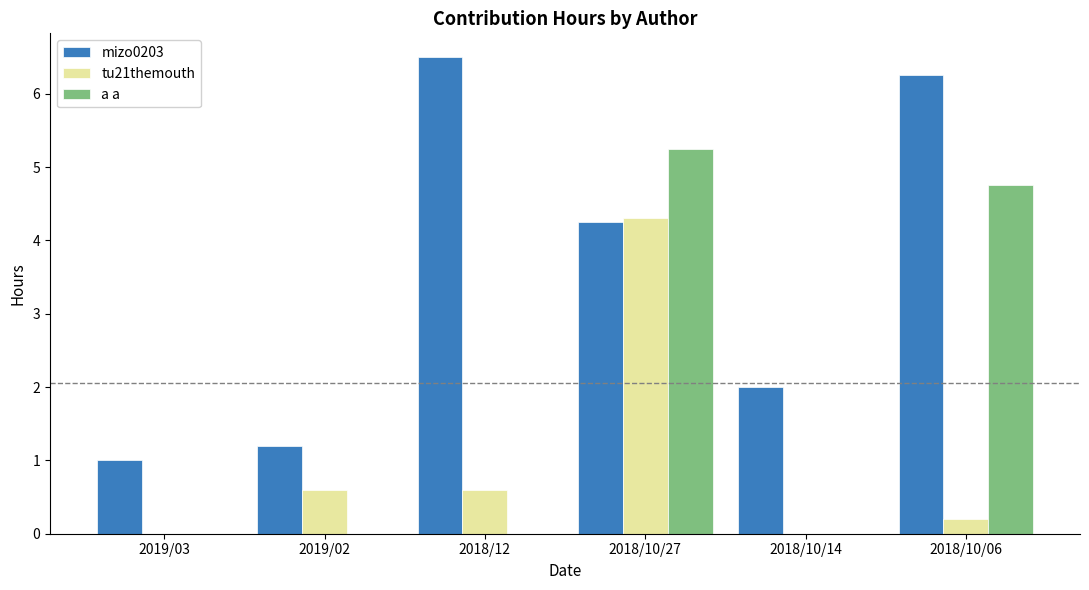

What is the total value across all series at 2018/10/27?

13.8